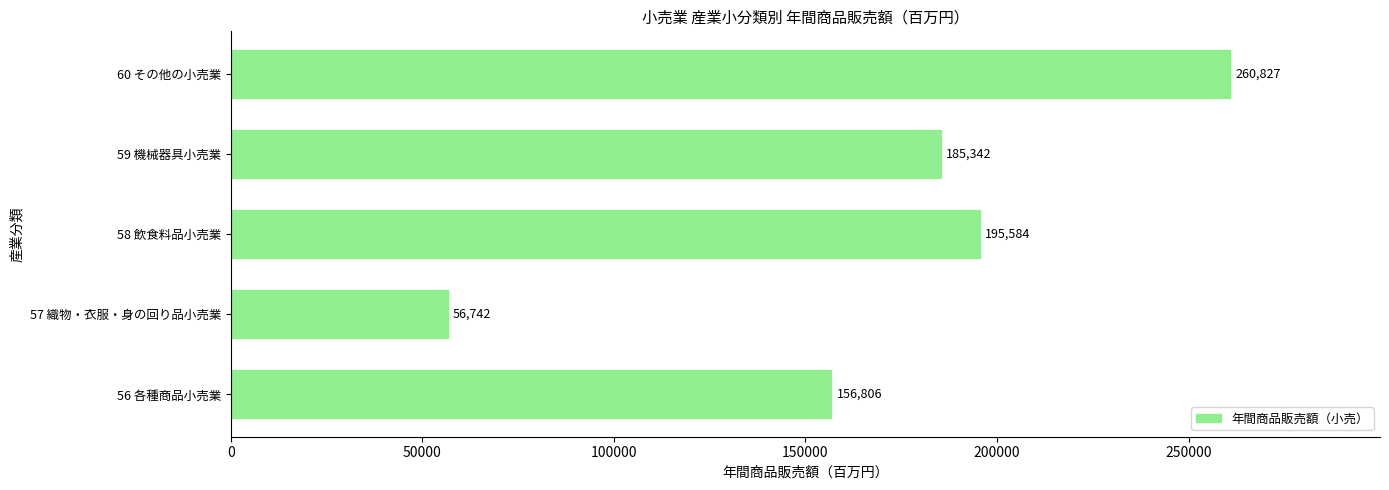

The chart shows a value of 309212 at 59 機械器具小売業. True or false?

False